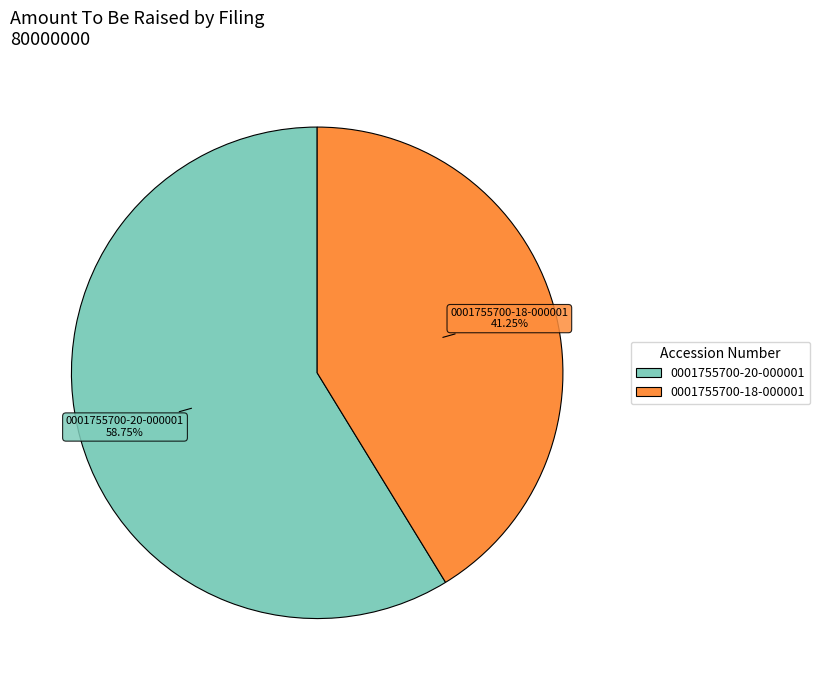

The 0001755700-18-000001 slice represents 41% of the pie. True or false?

True